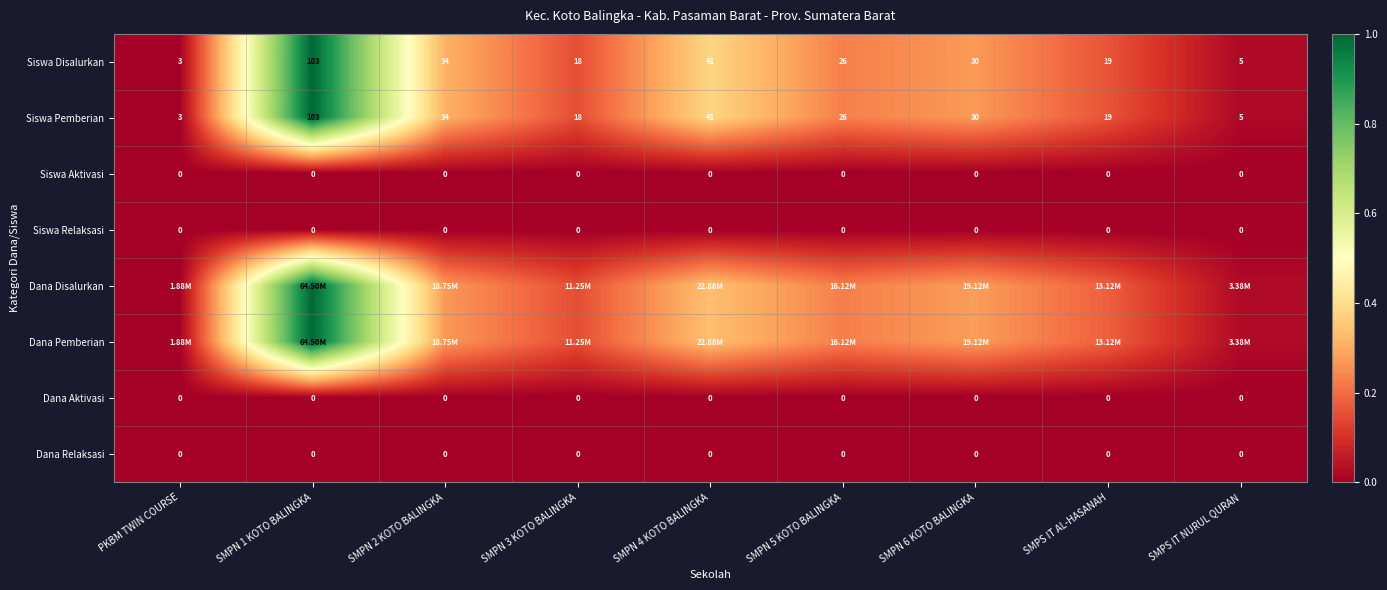

How many values in the Siswa Pemberian series are below 26?

4